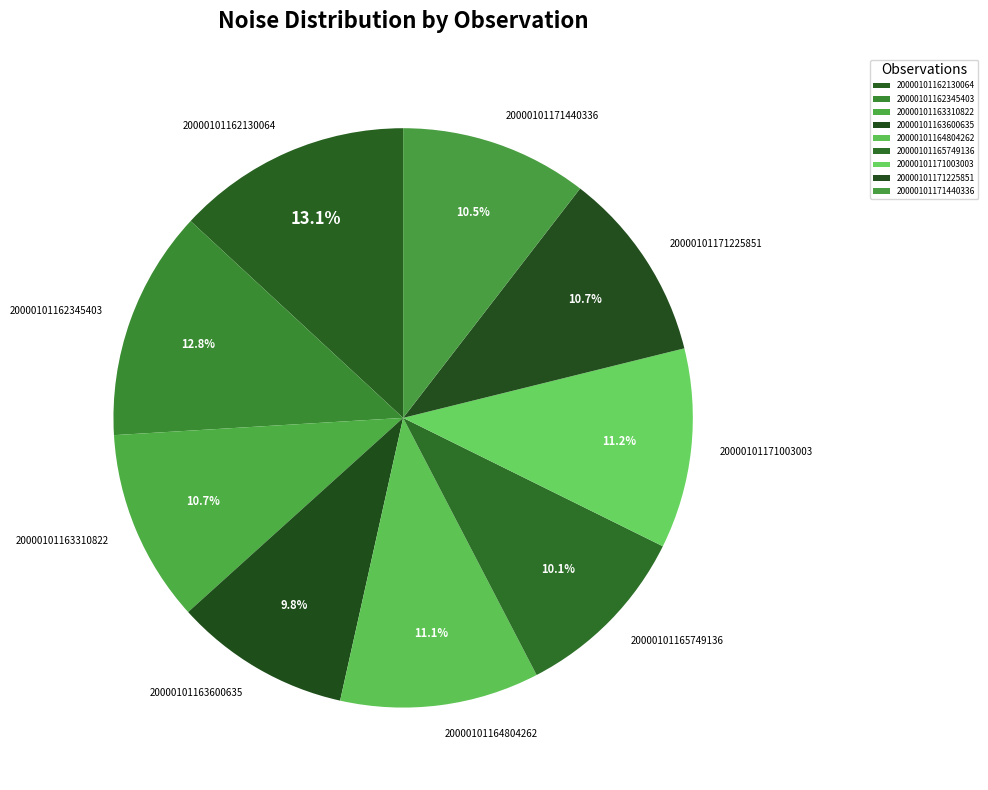

What percentage is NOT represented by 20000101164804262?

88.9%